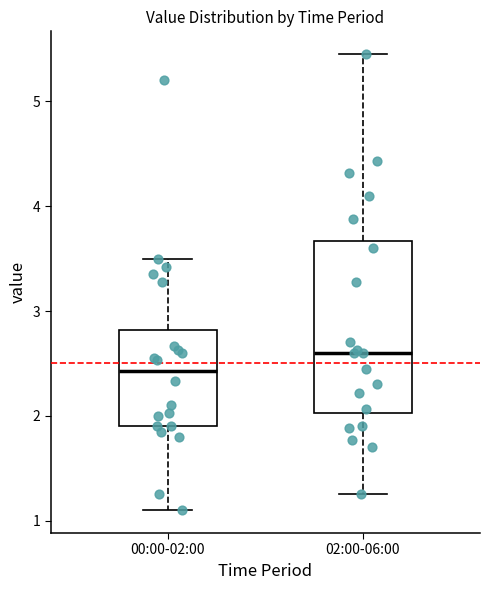

Which box's median line is the highest?

02:00-06:00